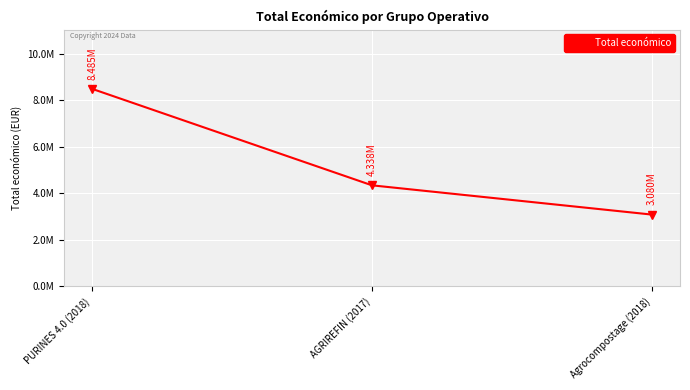

Where does the data first go above 4337624?

PURINES 4.0 (2018)